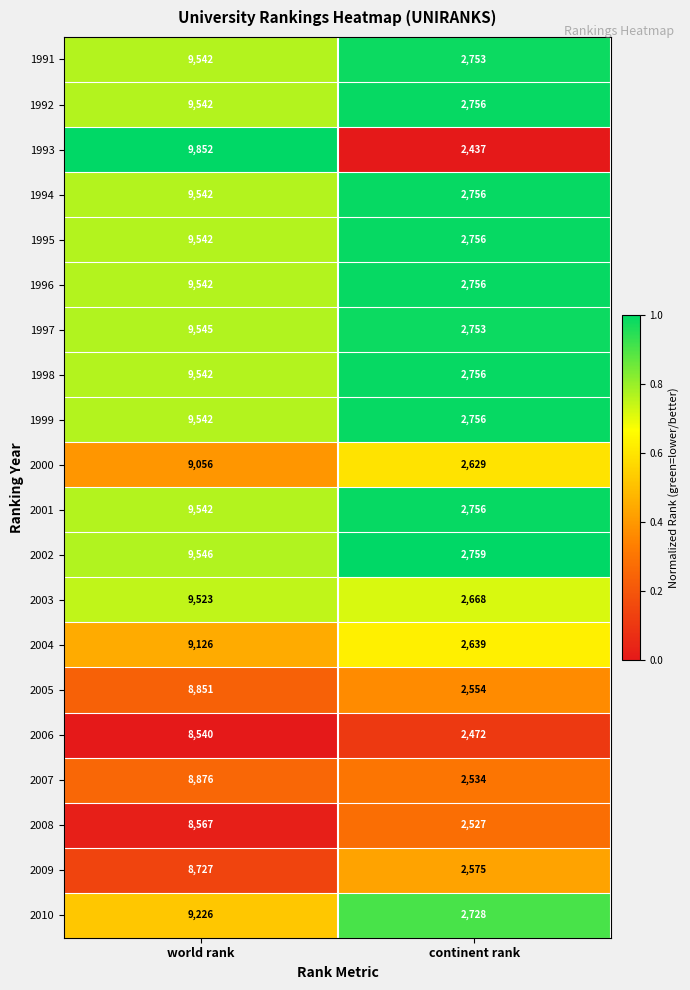

What is the difference between the 2004 values at continent rank and world rank?

6487